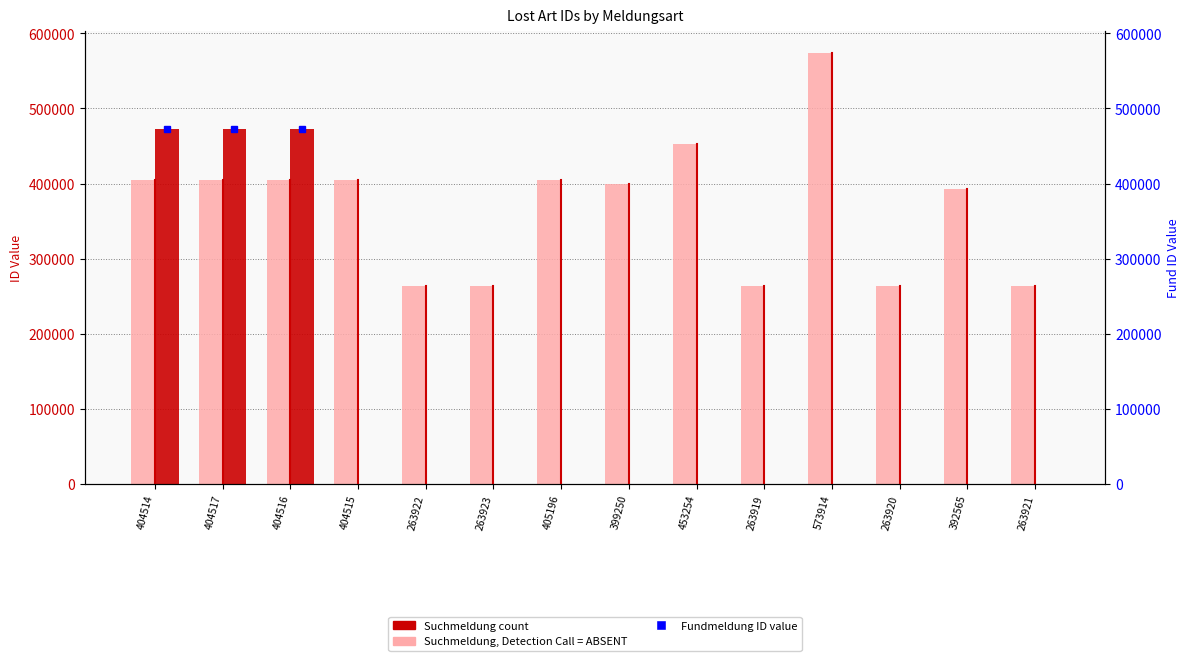

What is the sum of the Suchmeldung values at 263922 and 392565?

656487